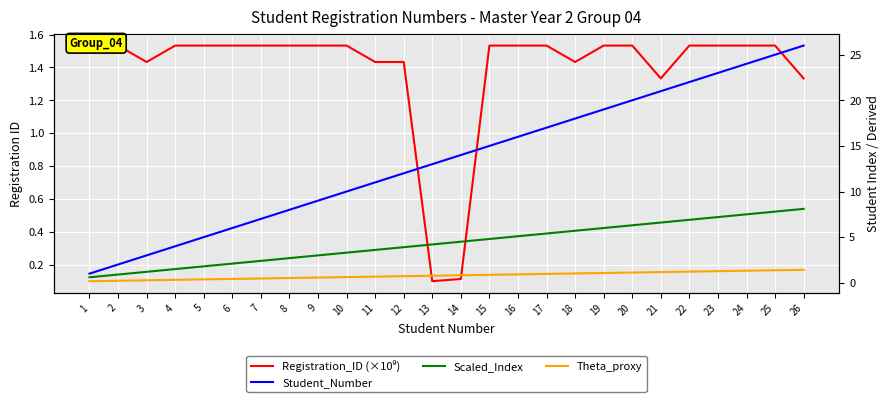

What value does the Theta_proxy series have at 13?

0.8